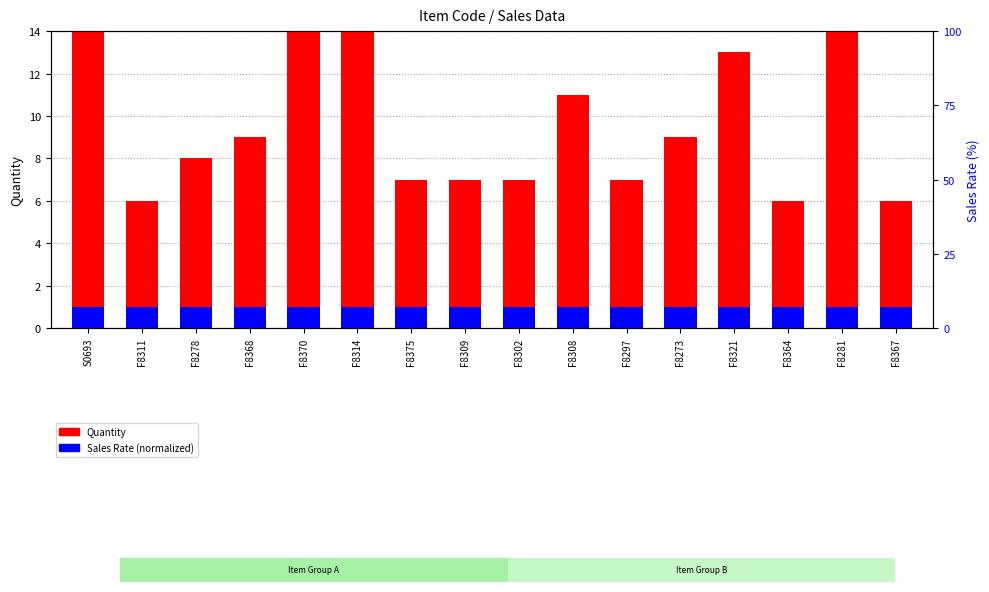

What is the difference between the maximum and minimum values in the Quantity series?

13